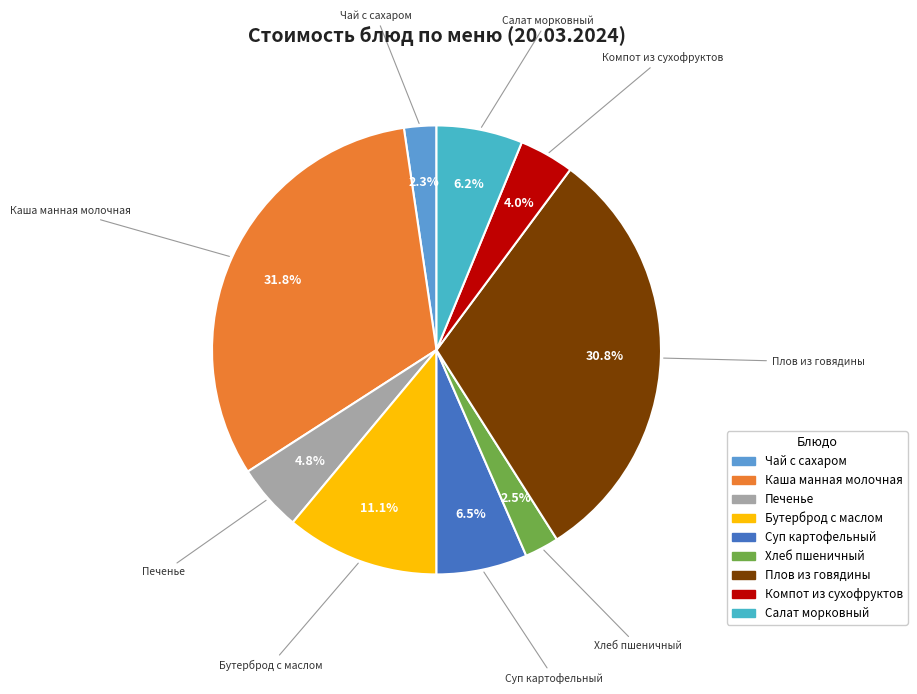

Does Компот из сухофруктов represent more than half of the total?

No